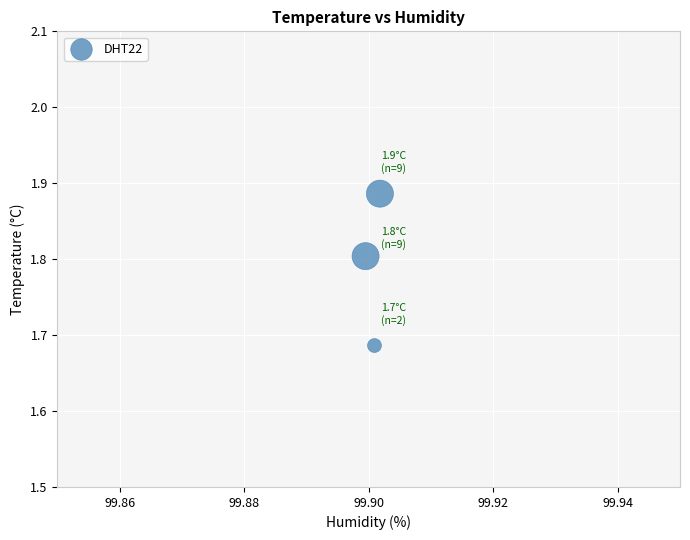

What is the average X value?

99.9